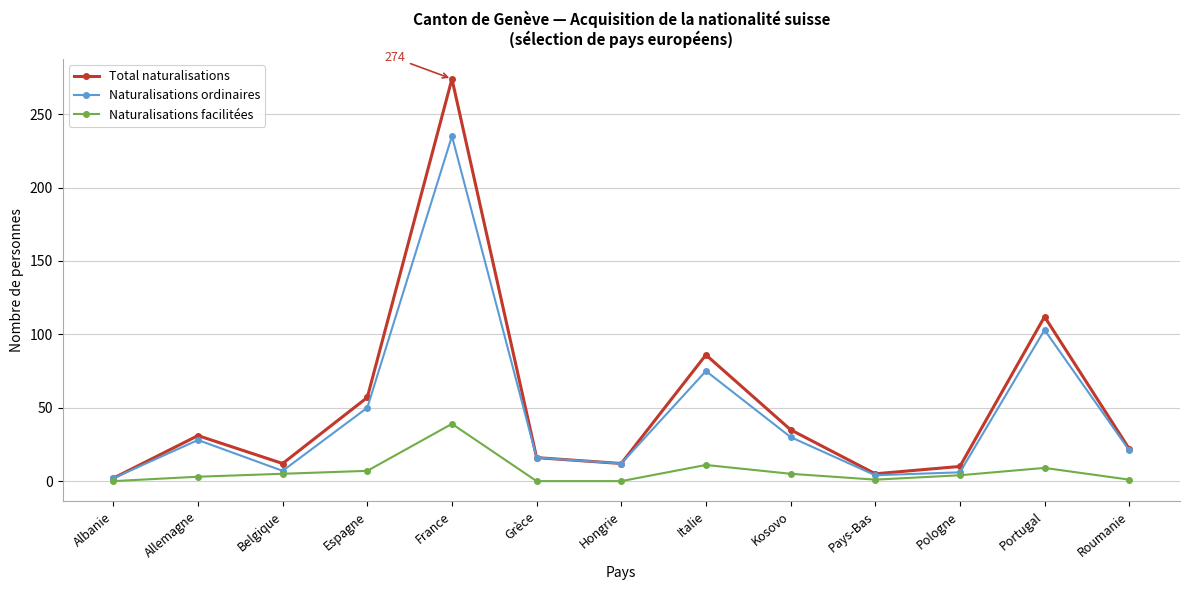

Is it true that Naturalisations facilitées equals 5 at Belgique?

True